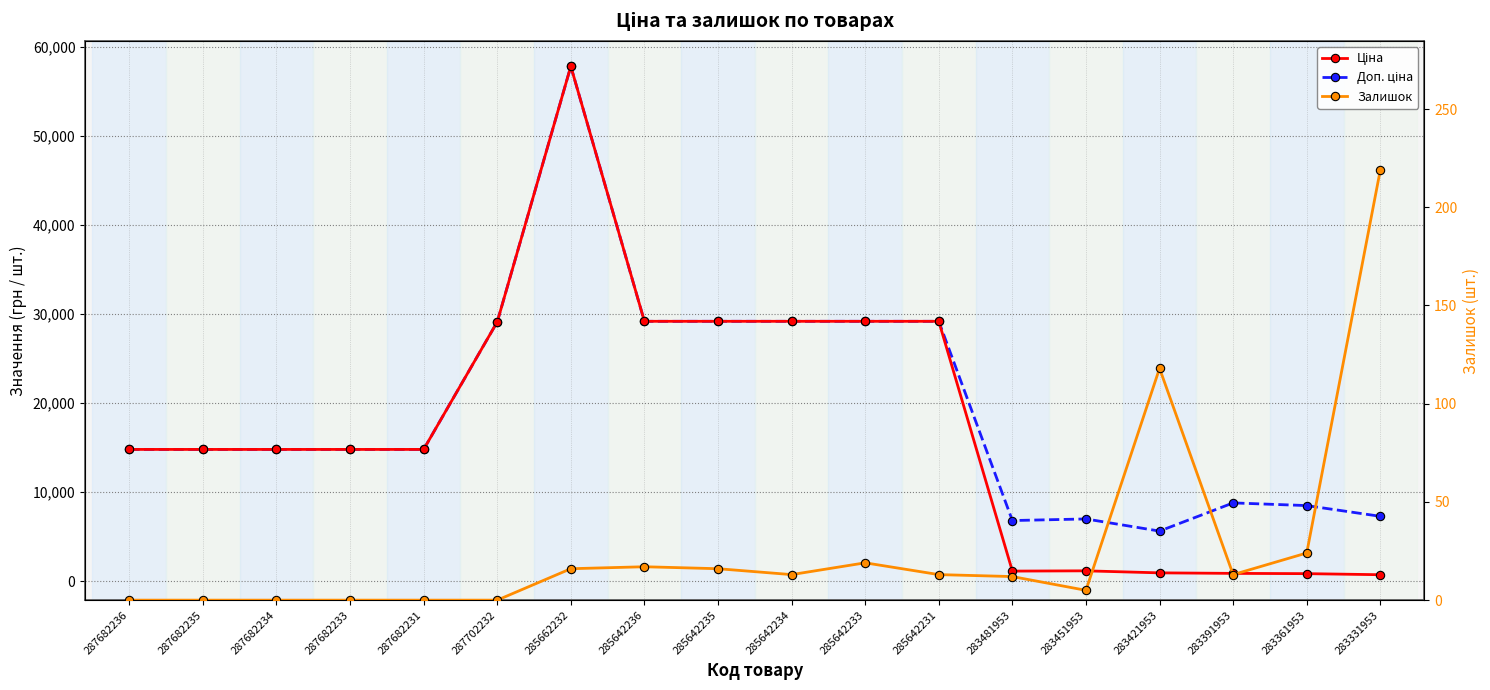

Reading left to right, what are all the values shown in this chart?

Ціна: 287682236=14800.8	287682235=14800.8	287682234=14800.8	287682233=14800.8	287682231=14800.8	287702232=29119.2	285662232=57826.2	285642236=29188.5	285642235=29188.5	285642234=29188.5	285642233=29188.5	285642231=29188.5	283481953=1135.5	283451953=1165.6	283421953=938.2	283391953=879.5	283361953=849.3	283331953=728.9
Доп. ціна: 287682236=14800.8	287682235=14800.8	287682234=14800.8	287682233=14800.8	287682231=14800.8	287702232=29119.2	285662232=57826.2	285642236=29188.5	285642235=29188.5	285642234=29188.5	285642233=29188.5	285642231=29188.5	283481953=6812.7	283451953=6993.4	283421953=5629.1	283391953=8794.5	283361953=8493.3	283331953=7288.6
Залишок: 287682236=0.0	287682235=0.0	287682234=0.0	287682233=0.0	287682231=0.0	287702232=0.0	285662232=16.0	285642236=17.0	285642235=16.0	285642234=13.0	285642233=19.0	285642231=13.0	283481953=12.0	283451953=5.0	283421953=118.0	283391953=13.0	283361953=24.0	283331953=219.0